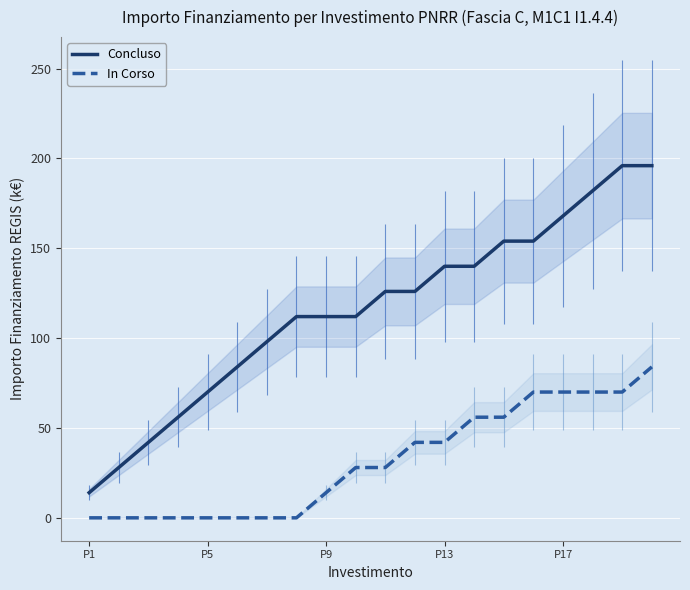

What is the sum of all Concluso values?

2310